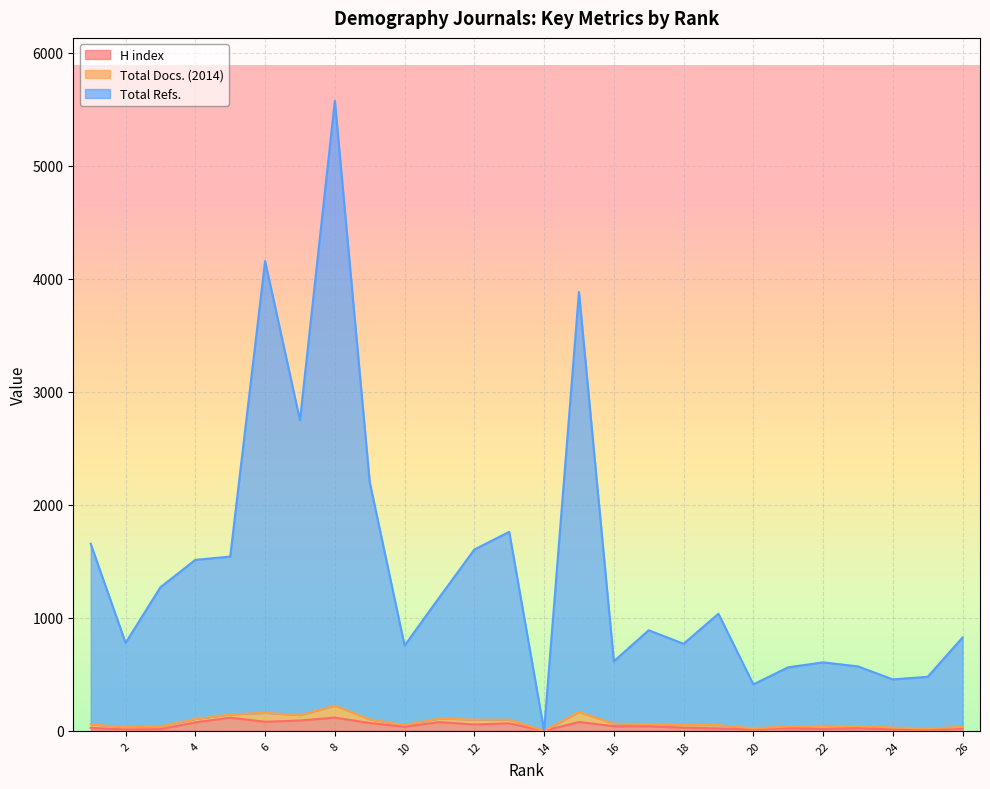

Is it true that H index equals 21 at 19?

True